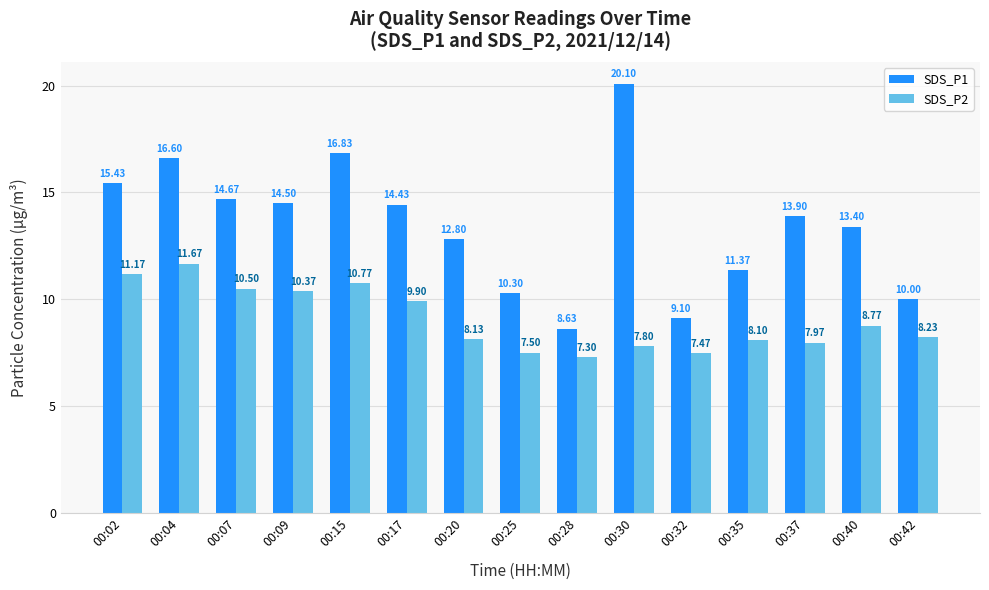

What is the sum of all SDS_P1 values?

202.1